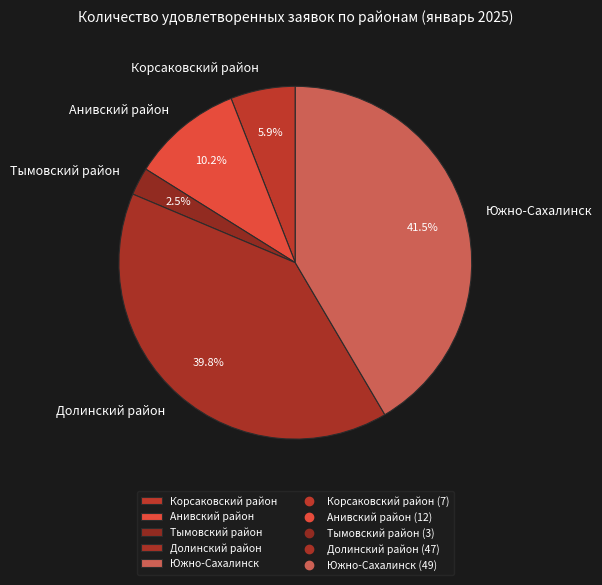

To the nearest percent, what percentage of the pie is Долинский район?

40%